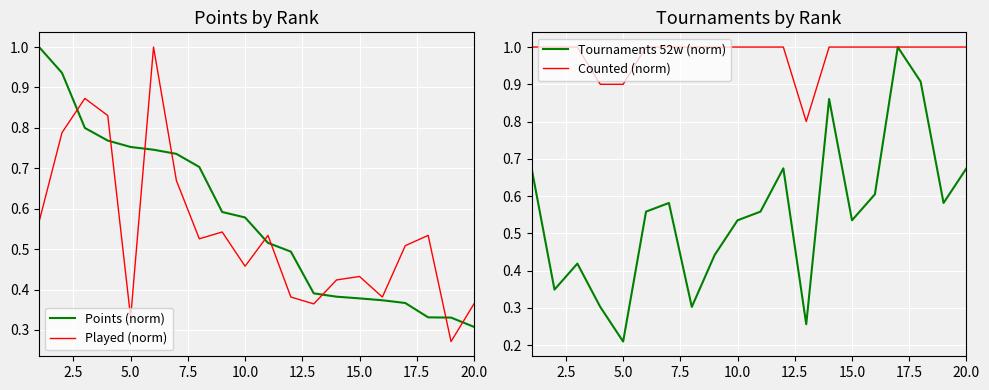

Does the chart display data point markers on the line(s)?

No